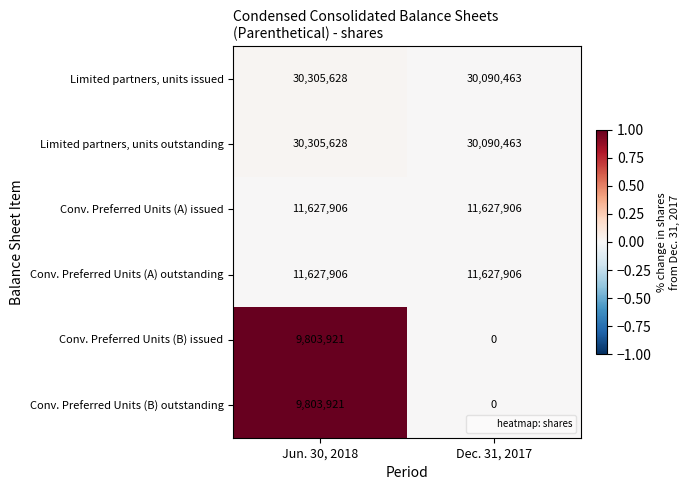

Reading right to left, list all the values displayed in this chart.

Limited partners, units issued: Dec. 31, 2017=30090463	Jun. 30, 2018=30305628
Limited partners, units outstanding: Dec. 31, 2017=30090463	Jun. 30, 2018=30305628
Conv. Preferred Units (A) issued: Dec. 31, 2017=11627906	Jun. 30, 2018=11627906
Conv. Preferred Units (A) outstanding: Dec. 31, 2017=11627906	Jun. 30, 2018=11627906
Conv. Preferred Units (B) issued: Dec. 31, 2017=0	Jun. 30, 2018=9803921
Conv. Preferred Units (B) outstanding: Dec. 31, 2017=0	Jun. 30, 2018=9803921